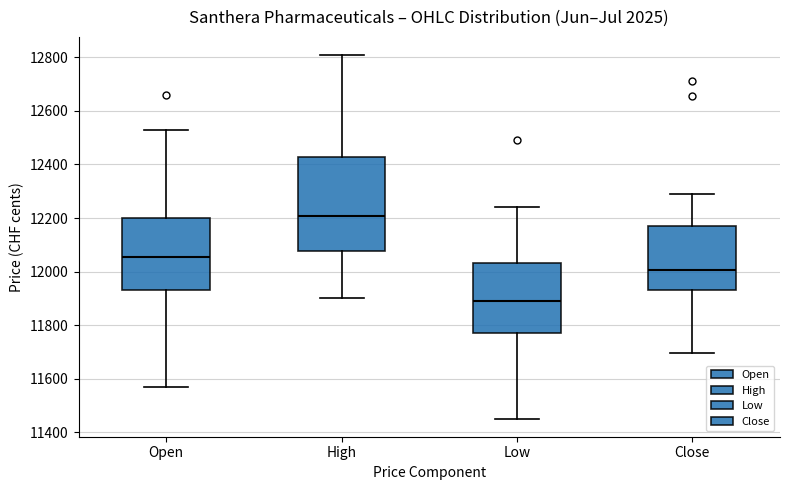

Reading left to right, transcribe this box plot: for each box, give where its median line is, the range the box spans, and where its two whiskers end, as read against the y-axis. The values are not printed on the chart, so give them approximately, as read against the axis.

Open: median 12060, box 11940 to 12200, whiskers 11580 to 12520
High: median 12200, box 12080 to 12420, whiskers 11900 to 12800
Low: median 11880, box 11780 to 12040, whiskers 11460 to 12240
Close: median 12000, box 11940 to 12180, whiskers 11700 to 12300